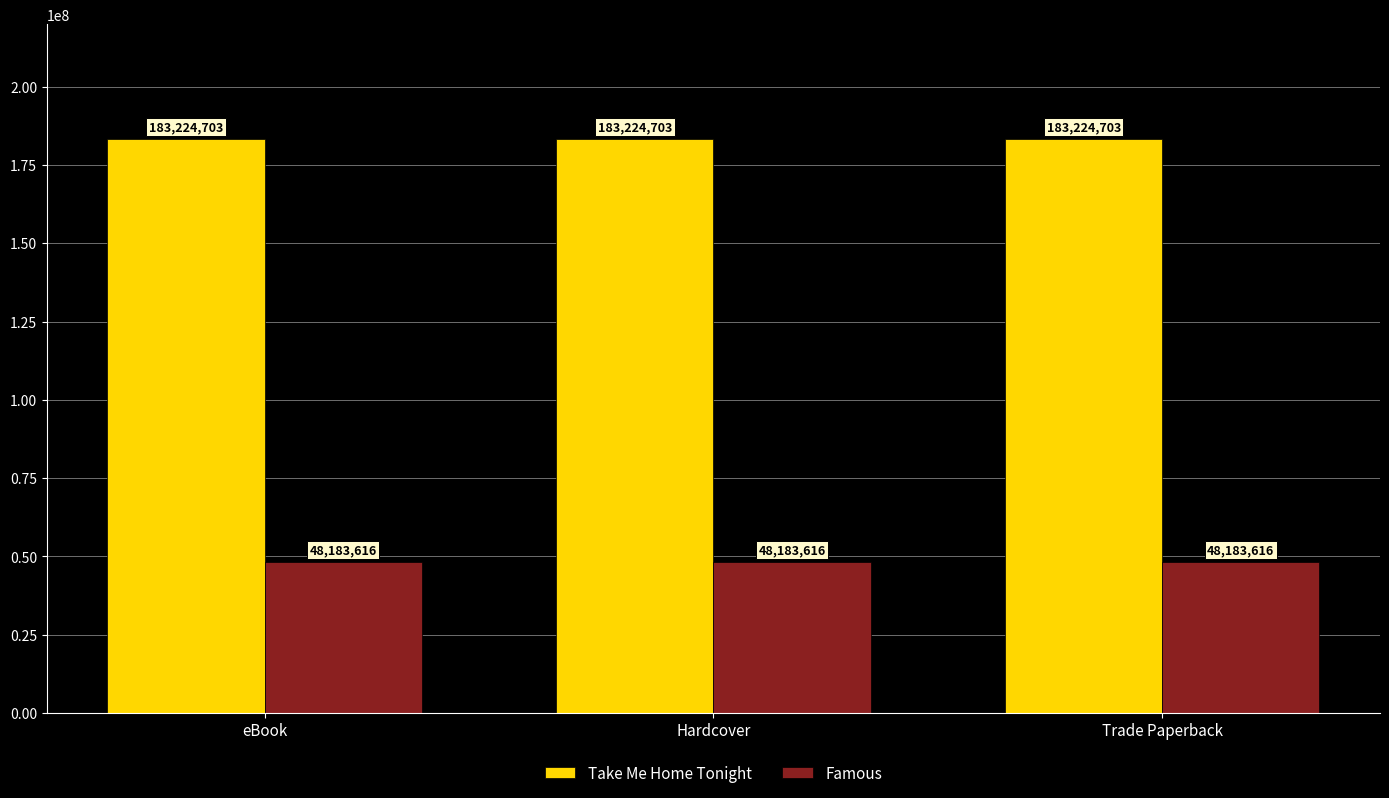

How many categories are shown in the chart?

3